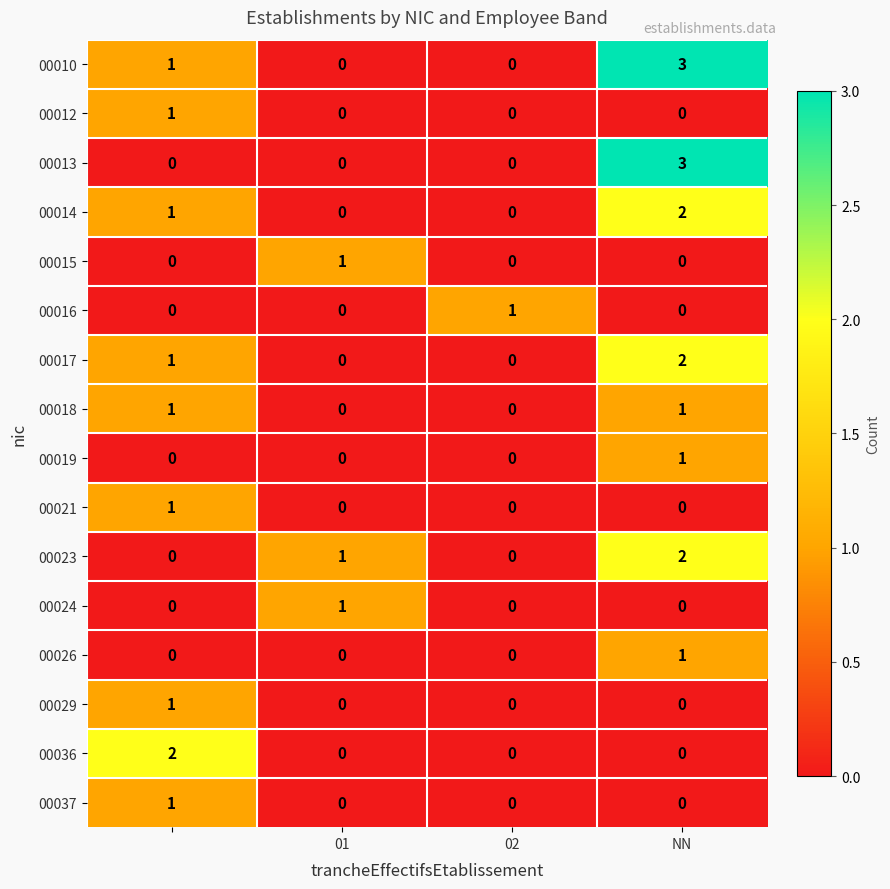

Count the 00023 values in the range 0 to 2.

4